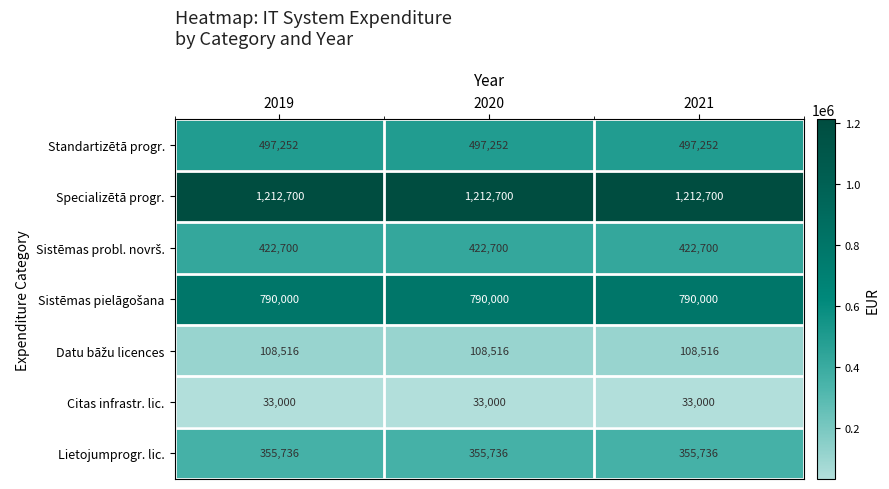

True or false: Lietojumprogr. lic. has a value of 355736 at 2019.

True